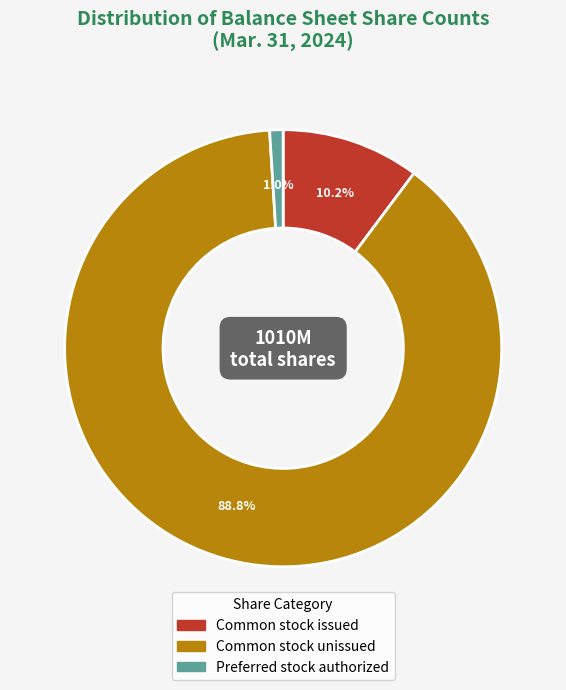

Approximately how many times larger is the value at Common stock unissued compared to Common stock issued?

8.7